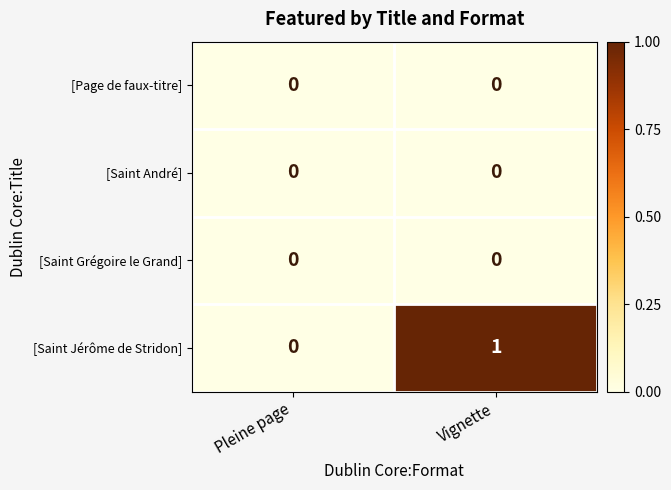

Where is [Saint Jérôme de Stridon] nearest to the value 0?

Pleine page